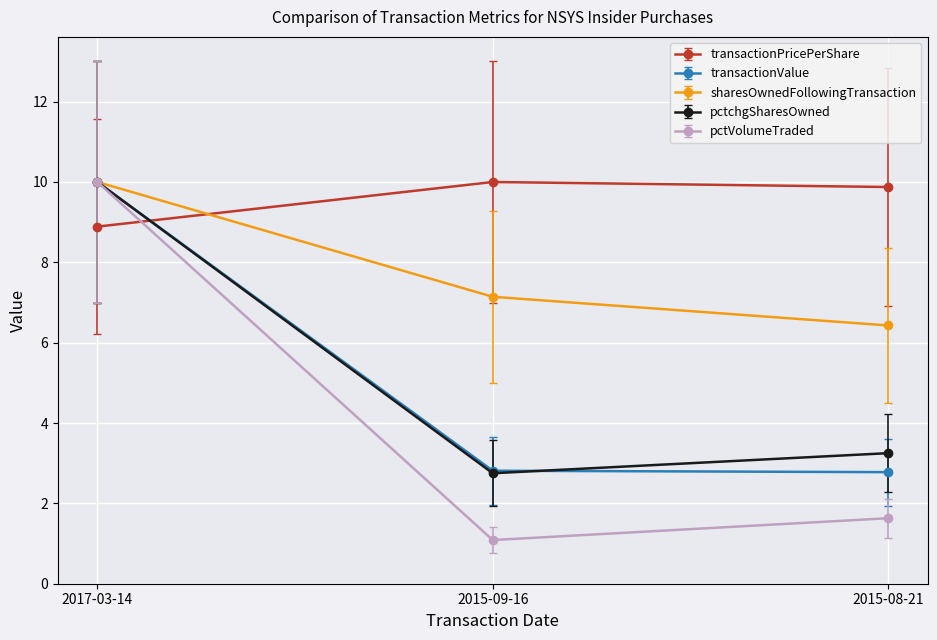

What is the sum of all transactionPricePerShare values?

28.8